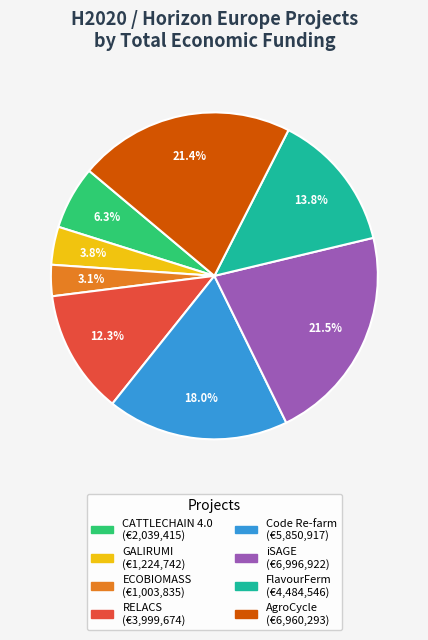

What is the smallest slice in the pie chart?

ECOBIOMASS